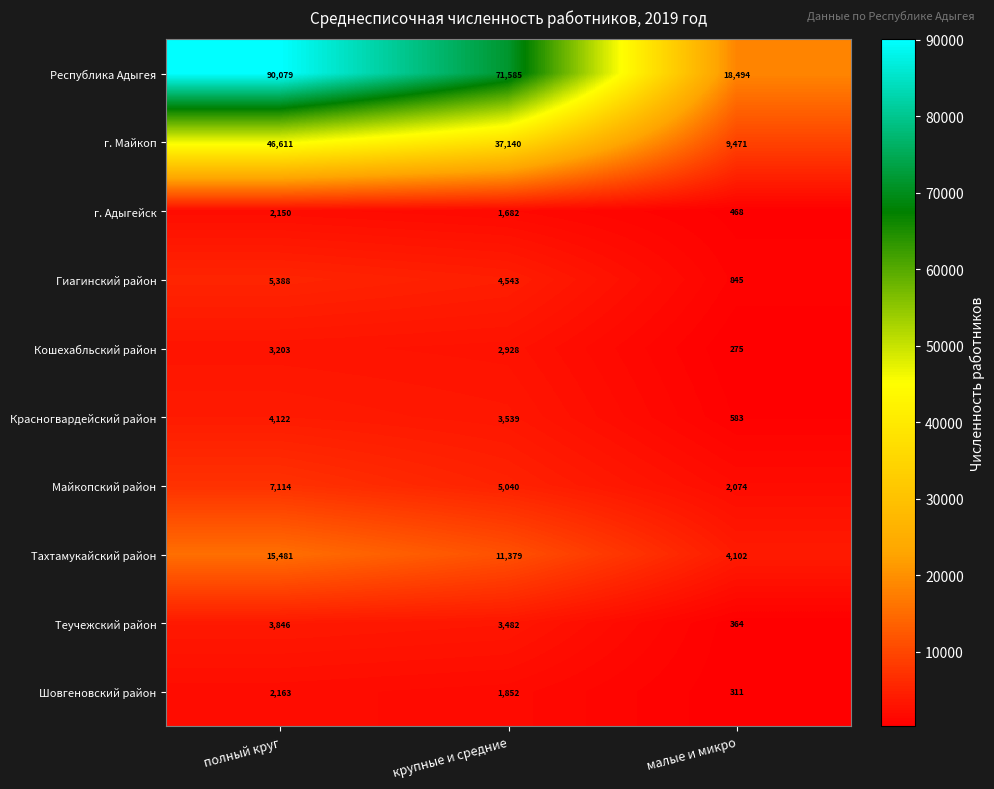

Rank the series by their maximum value, from lowest to highest.

г. Адыгейск, Шовгеновский район, Кошехабльский район, Теучежский район, Красногвардейский район, Гиагинский район, Майкопский район, Тахтамукайский район, г. Майкоп, Республика Адыгея